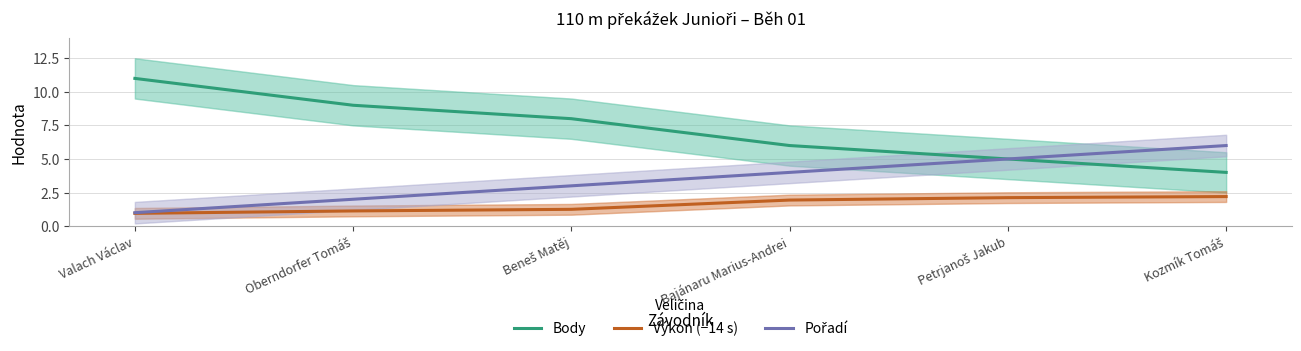

How many lines are shown in the chart?

3